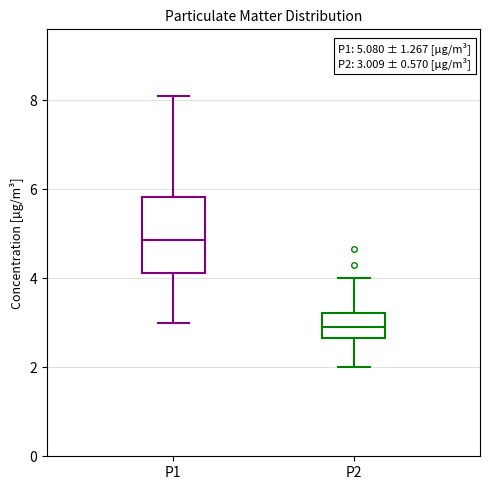

Comparing the boxes themselves (not the whiskers), which one is the tallest?

P1